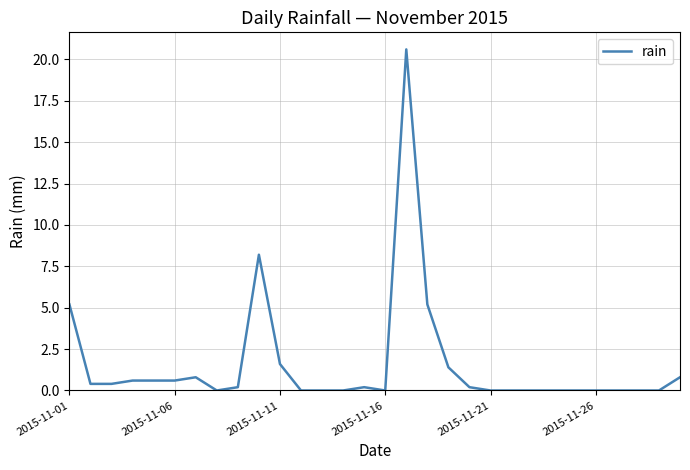

What is the difference between the maximum and minimum values?

20.6